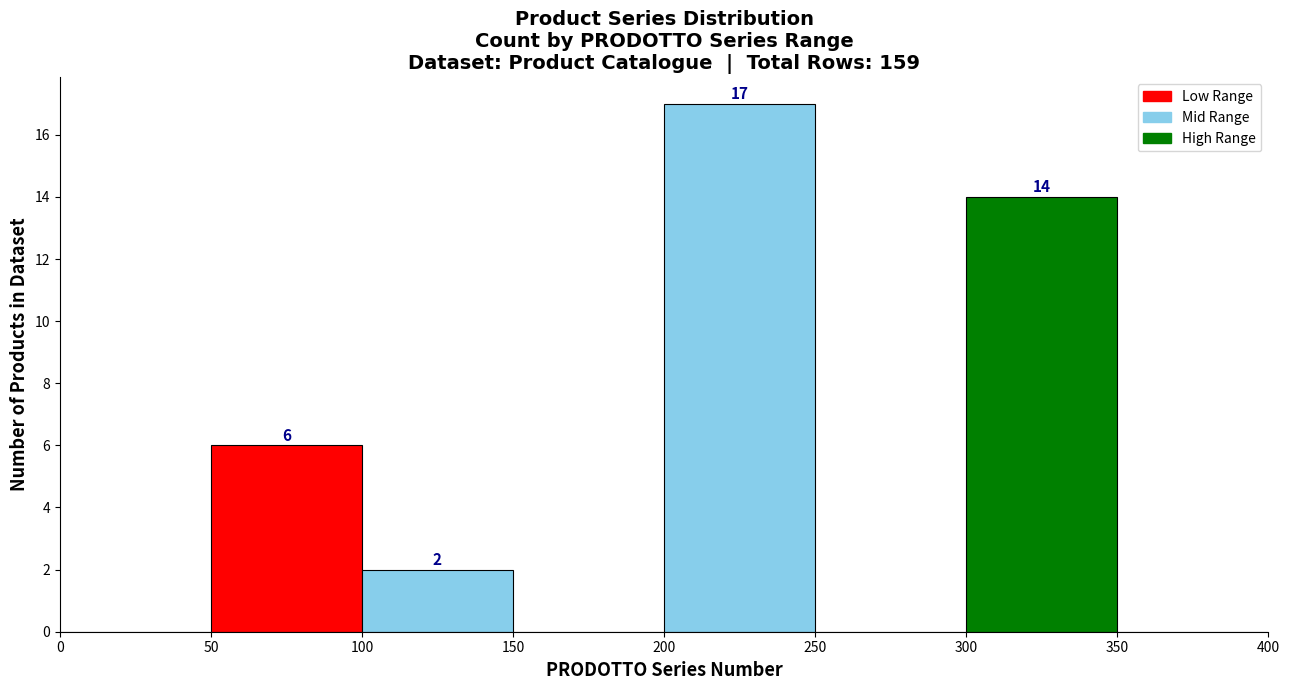

Over which range of the x-axis is the bar tallest?

200 to 250